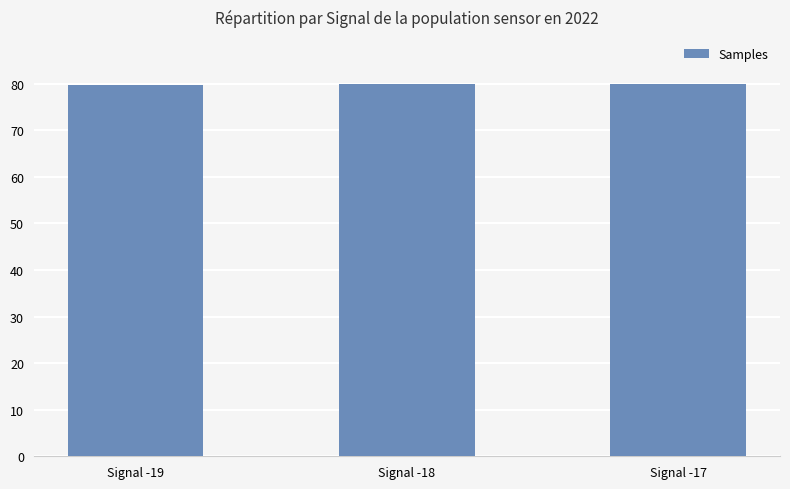

Approximately how many times larger is the value at Signal -18 compared to Signal -19?

1.0